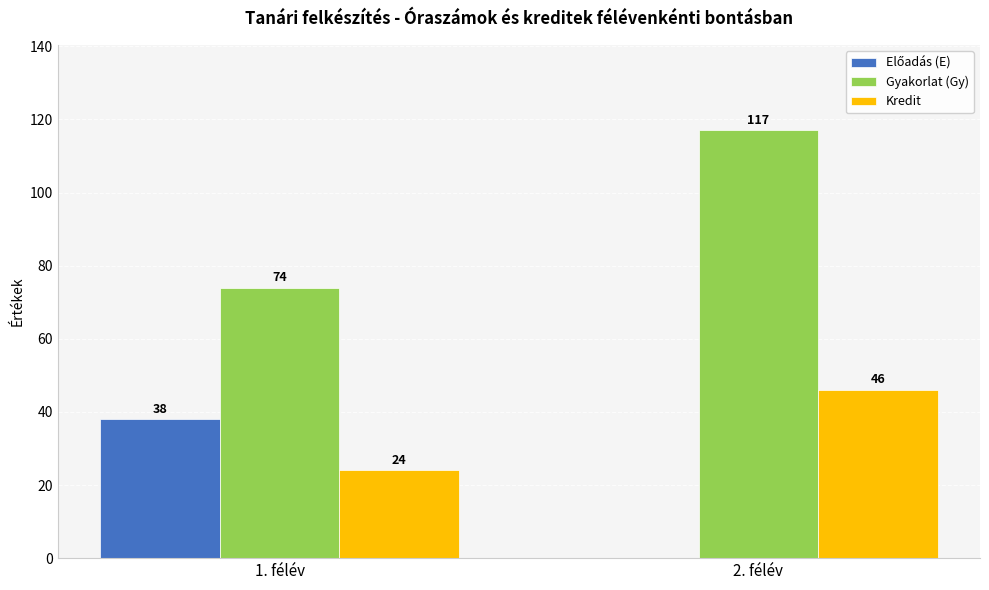

At which category does the chart reach its peak across all series?

2. félév